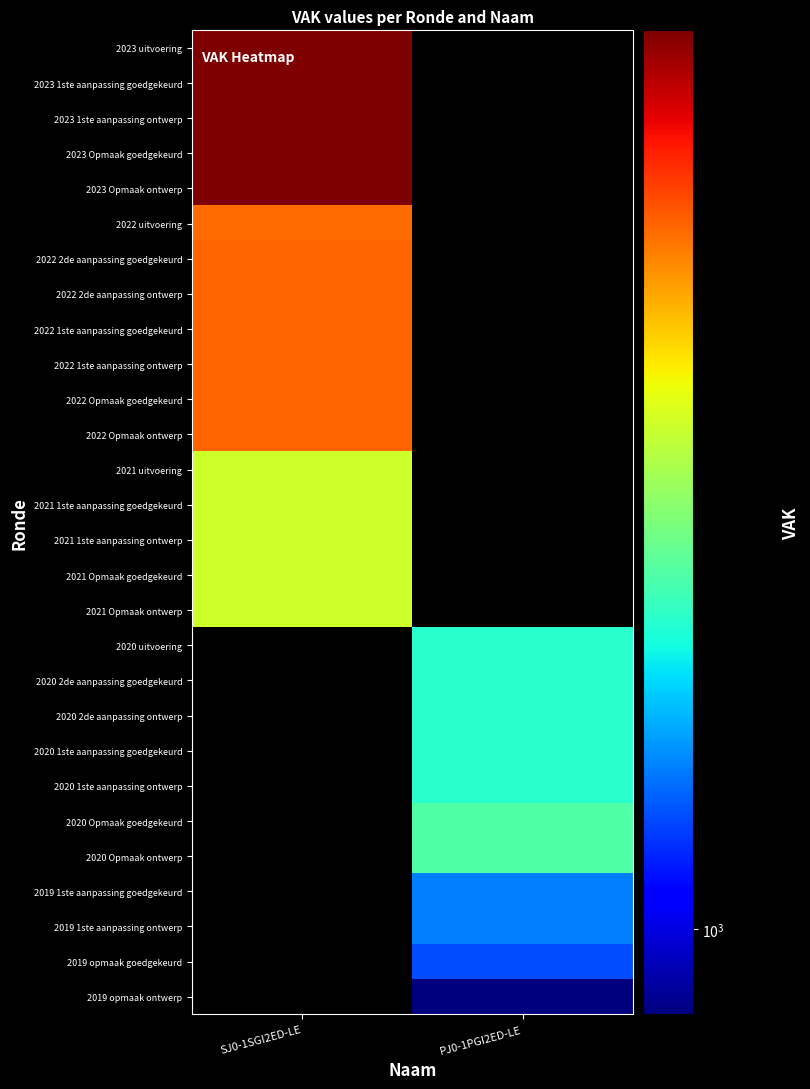

Where is 2023 Opmaak ontwerp nearest to the value 1173?

SJ0-1SGI2ED-LE